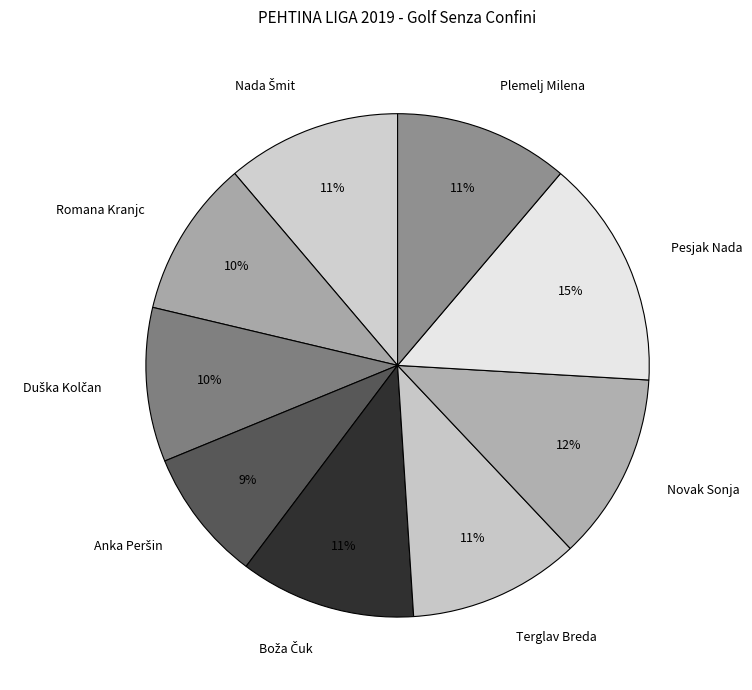

What percentage is the Plemelj Milena slice, to the nearest percent?

11%